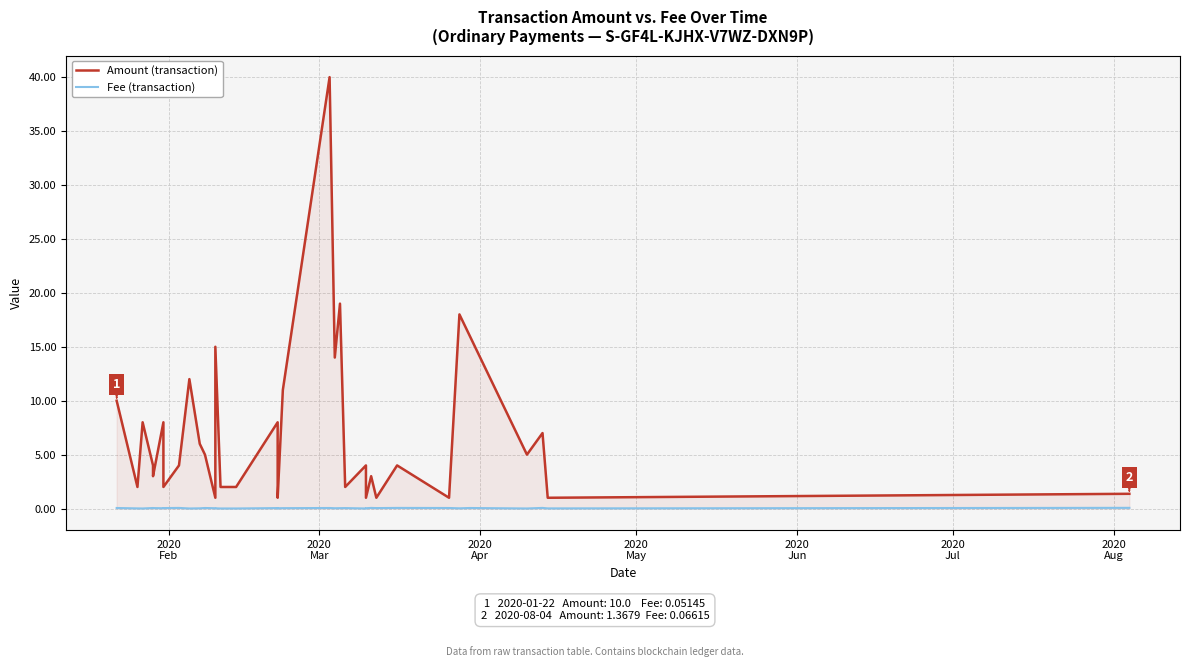

What is the average value of the Amount (transaction) series?

7.0